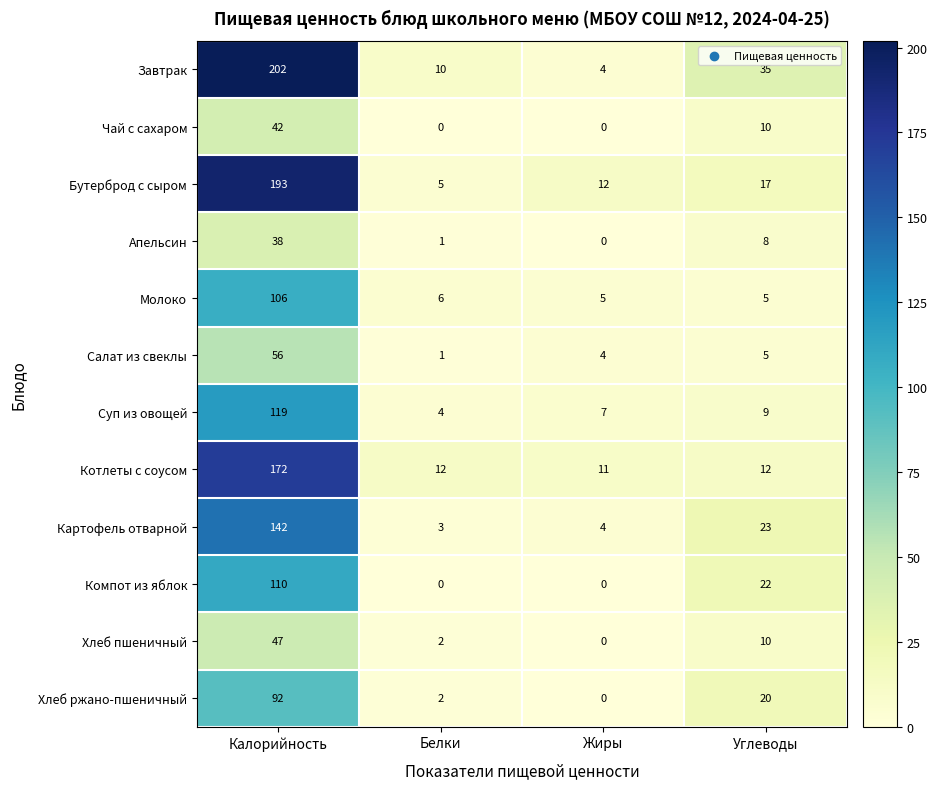

What is the difference between the maximum and minimum values in the Апельсин series?

38